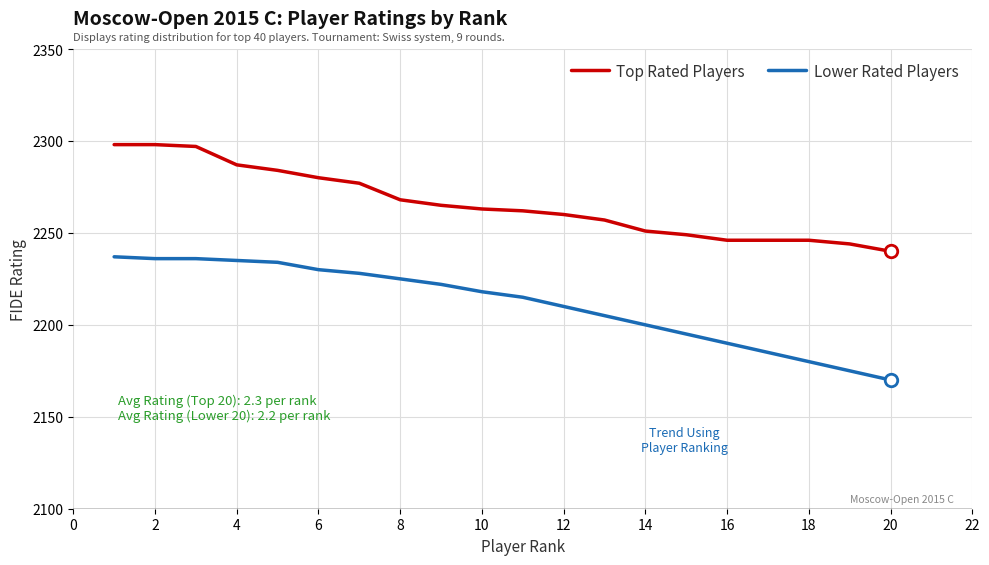

What are all the series names shown in the legend?

Top Rated Players, Lower Rated Players